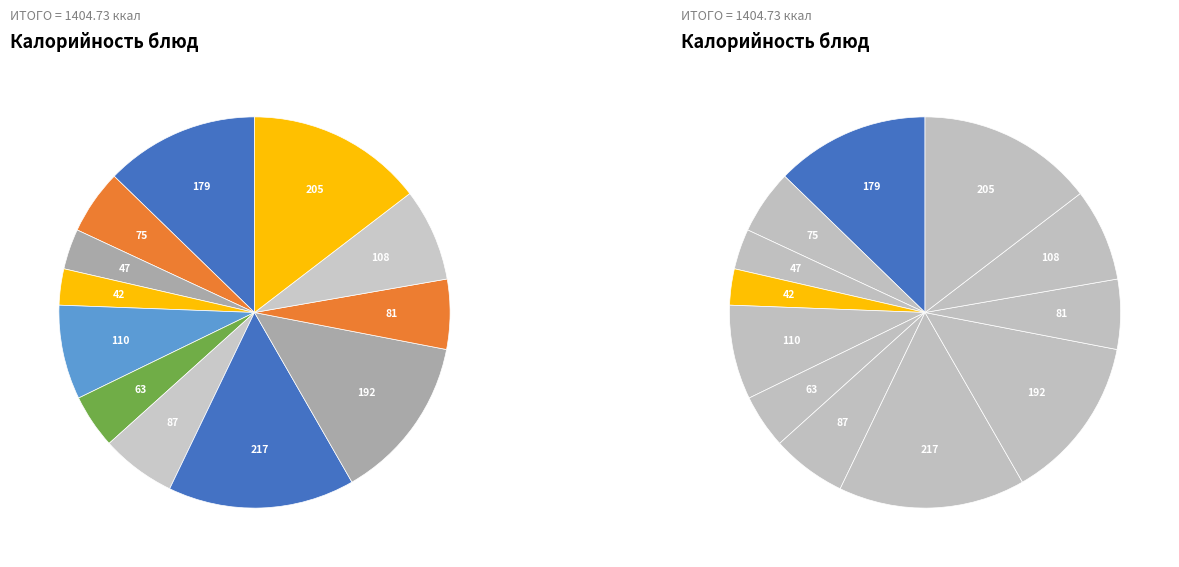

To the nearest percent, what percentage of the pie is Борщ с капустой?

6%